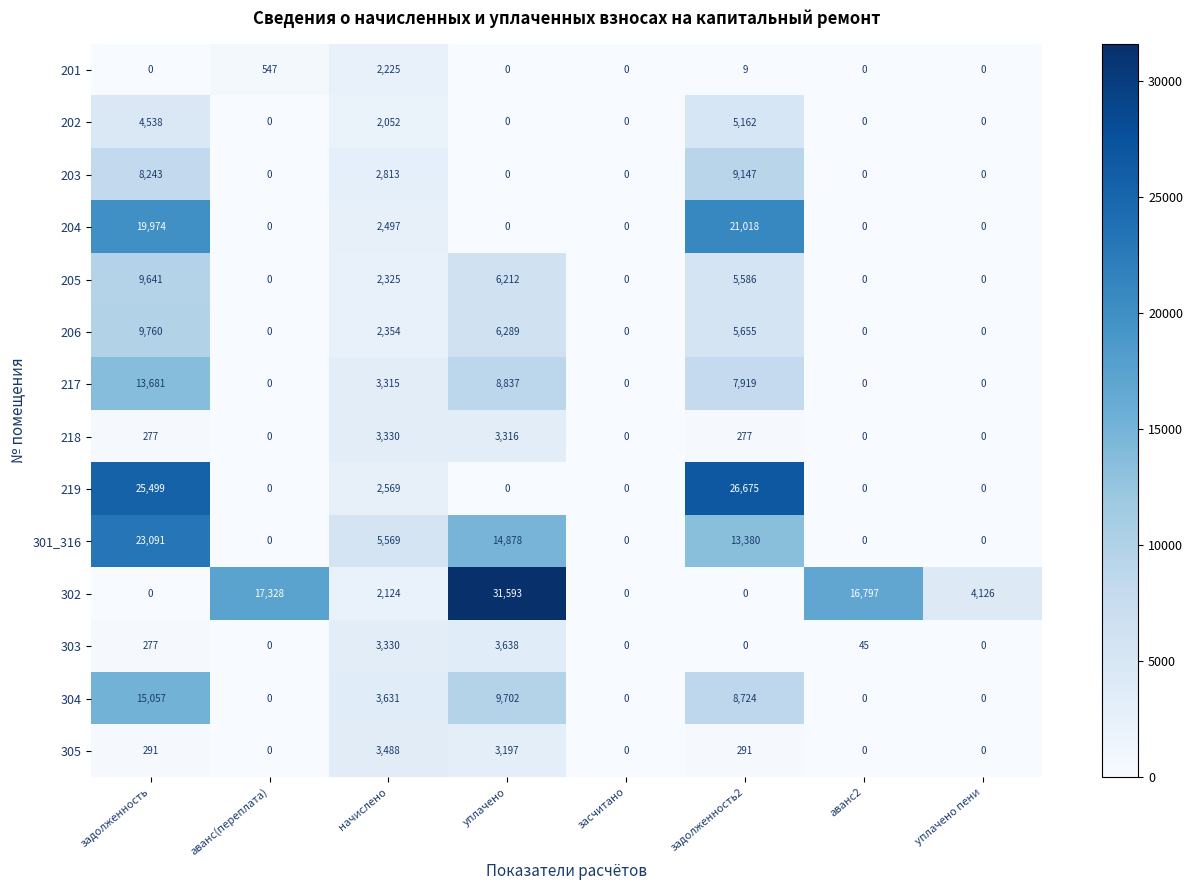

Which label corresponds to the largest value in the chart?

уплачено